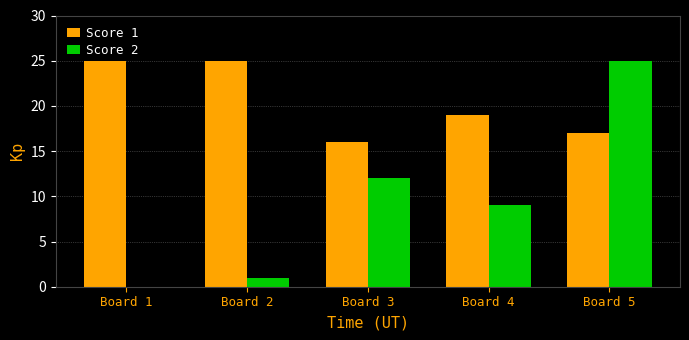

The value of Score 2 at Board 3 is 3. True or false?

False